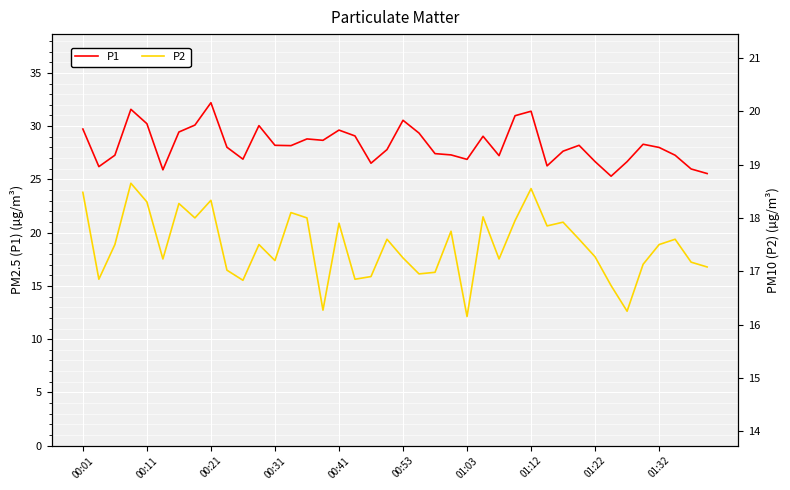

What is the lowest value of the P1 series?

25.3